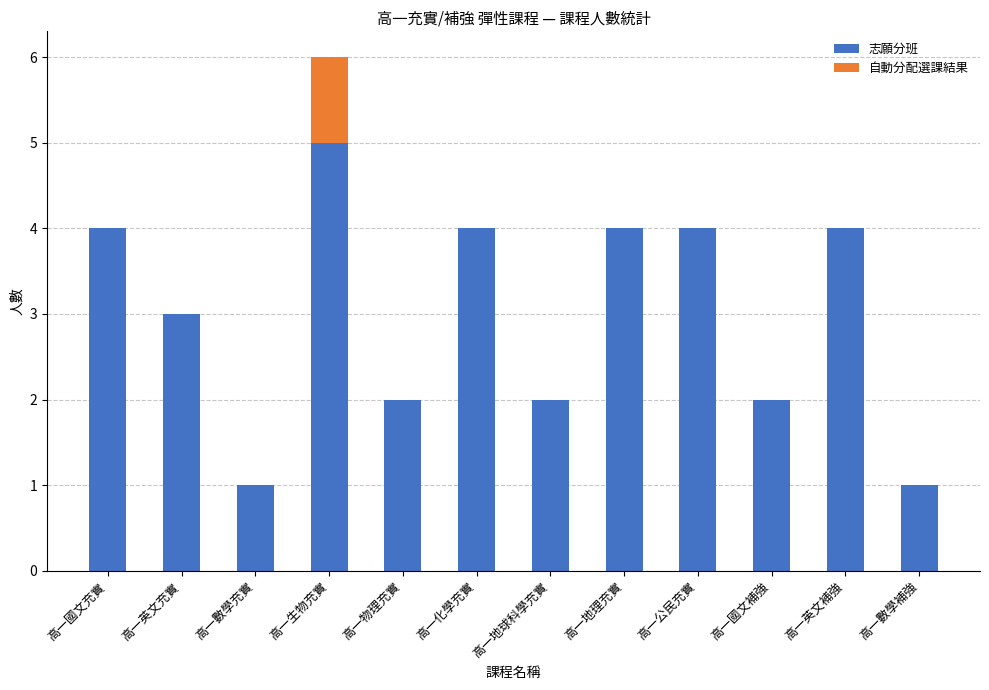

True or false: 志願分班 has a value of 1 at 高一公民充實.

False